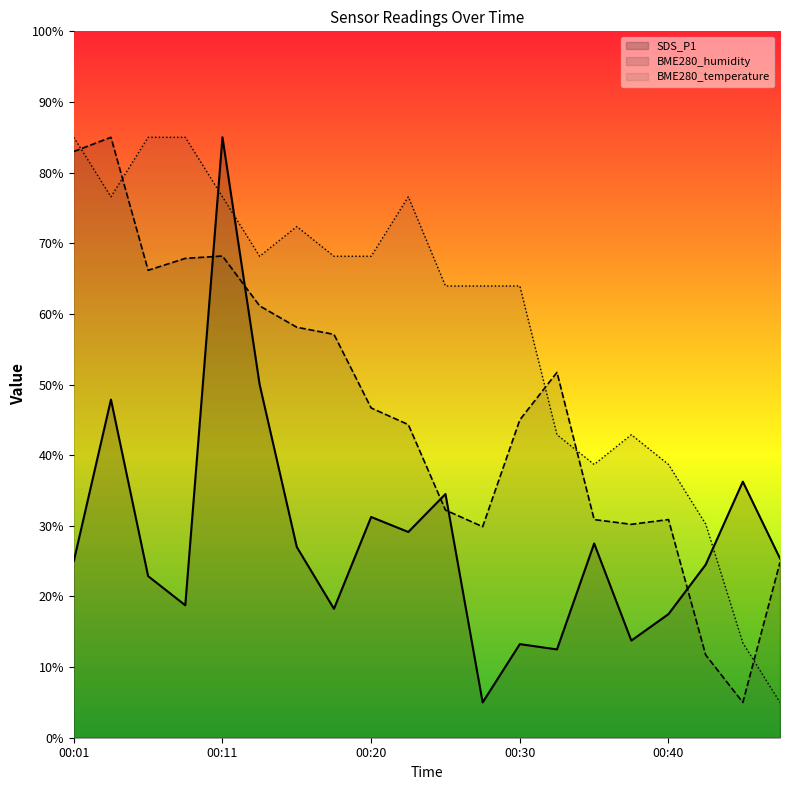

True or false: BME280_humidity has a value of 3.3 at 00:45.

False